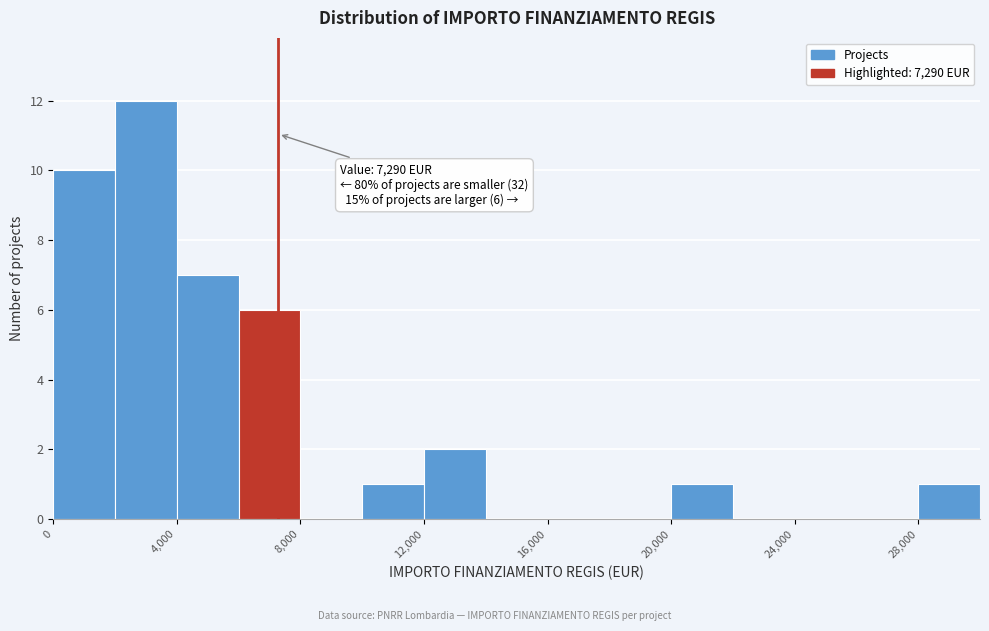

Over which range of the x-axis is the bar tallest?

2000 to 4000